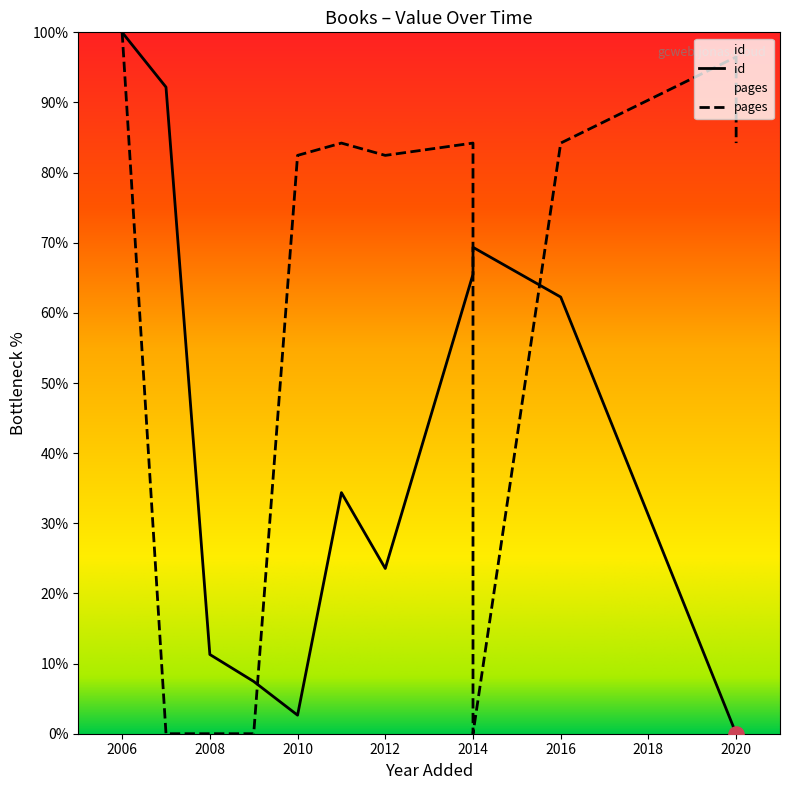

Between 23/01/2008 and 24/10/2014, which is larger?

24/10/2014